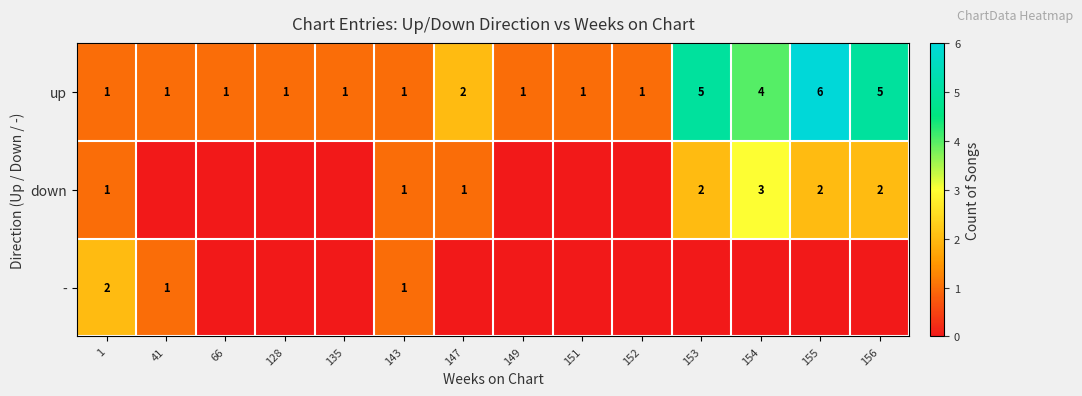

True or false: down has a value of 1 at 143.

True